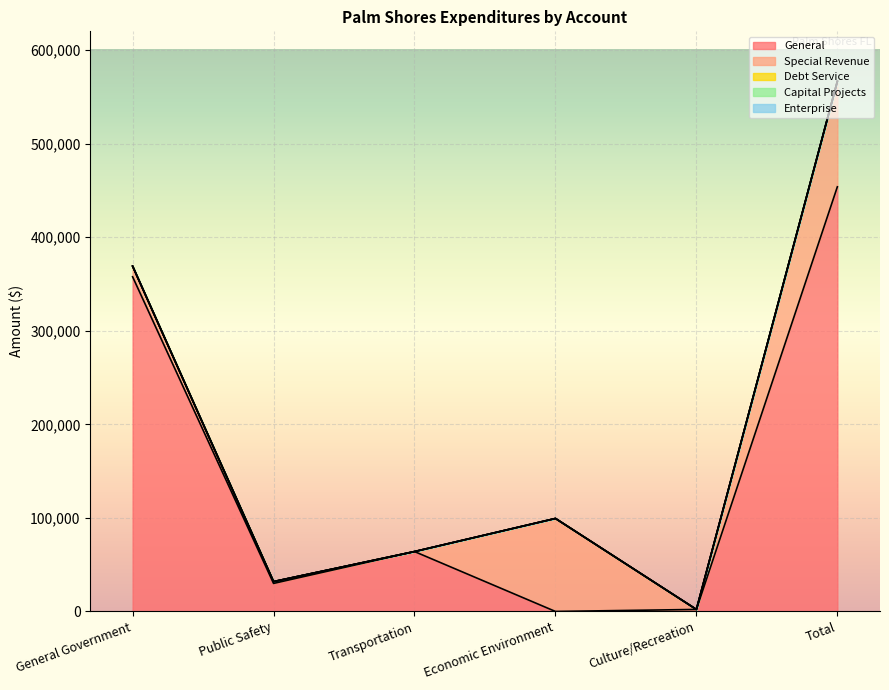

At which category is the sum across all series the highest?

Total